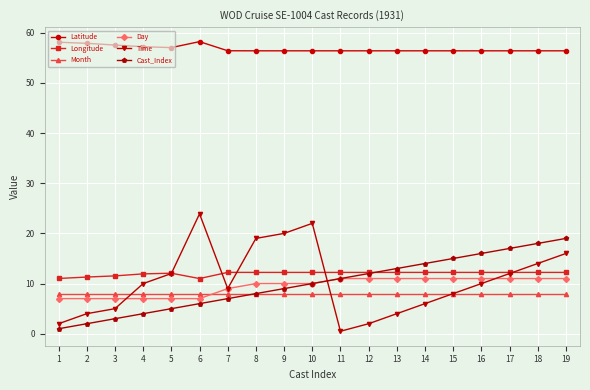

How many lines are shown in the chart?

6